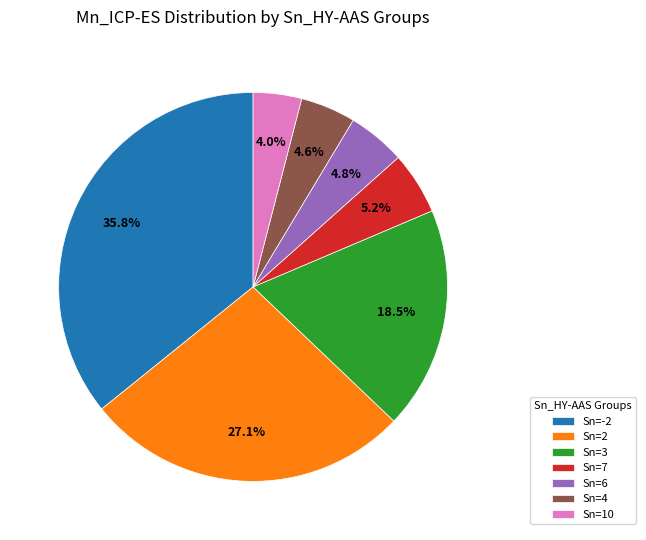

Which slice is the smallest?

Sn=10